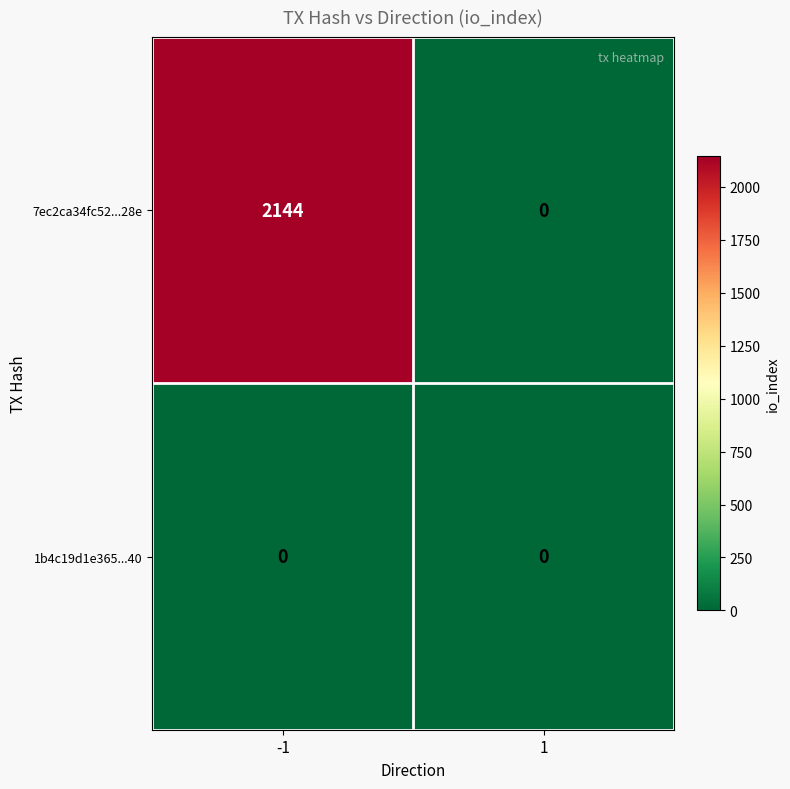

Rank the series by their average value, from highest to lowest.

7ec2ca34fc52...28e, 1b4c19d1e365...40